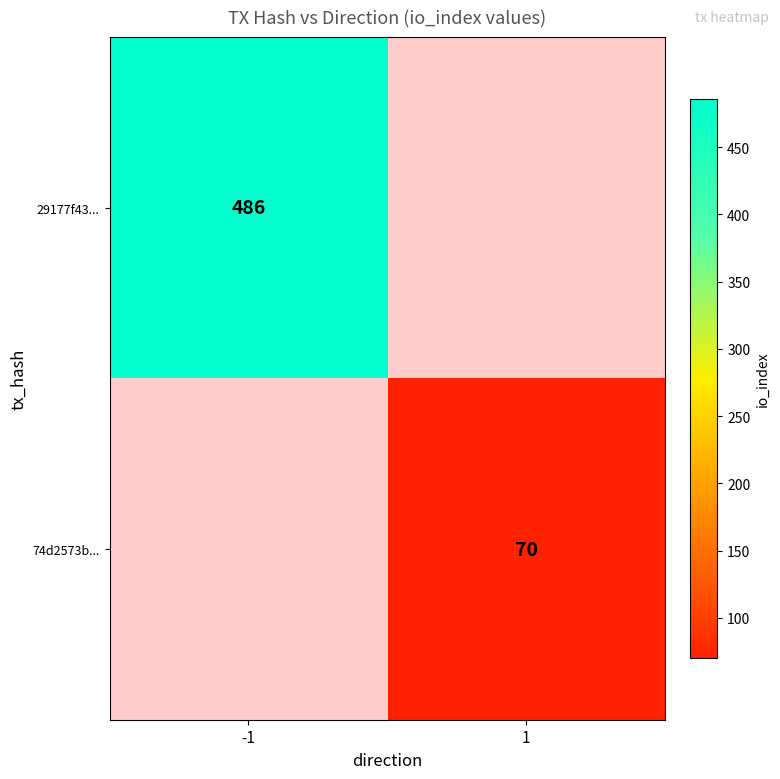

Is the value of 29177f43... at -1 greater than the value of 74d2573b... at 1?

Yes